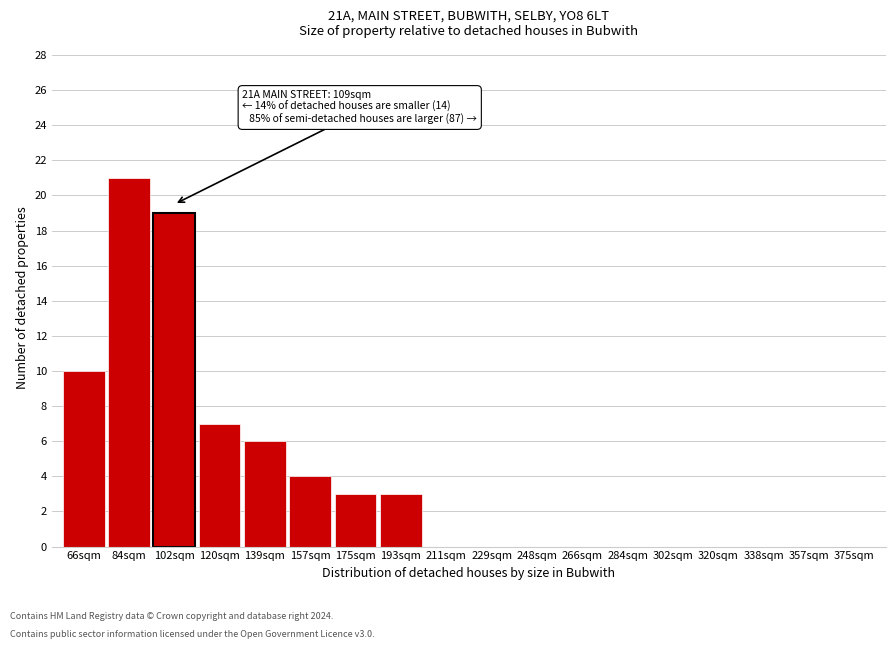

Reading left to right, extract all data points from this chart.

66sqm=10	84sqm=21	102sqm=19	120sqm=7	139sqm=6	157sqm=4	175sqm=3	193sqm=3	211sqm=0	229sqm=0	248sqm=0	266sqm=0	284sqm=0	302sqm=0	320sqm=0	338sqm=0	357sqm=0	375sqm=0